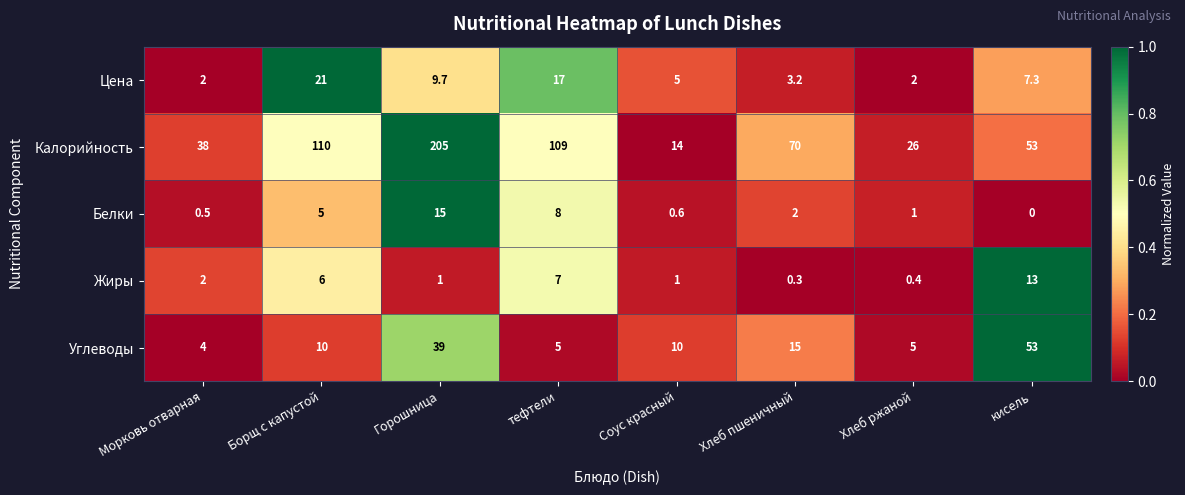

Which series has the largest range (max minus min)?

Калорийность